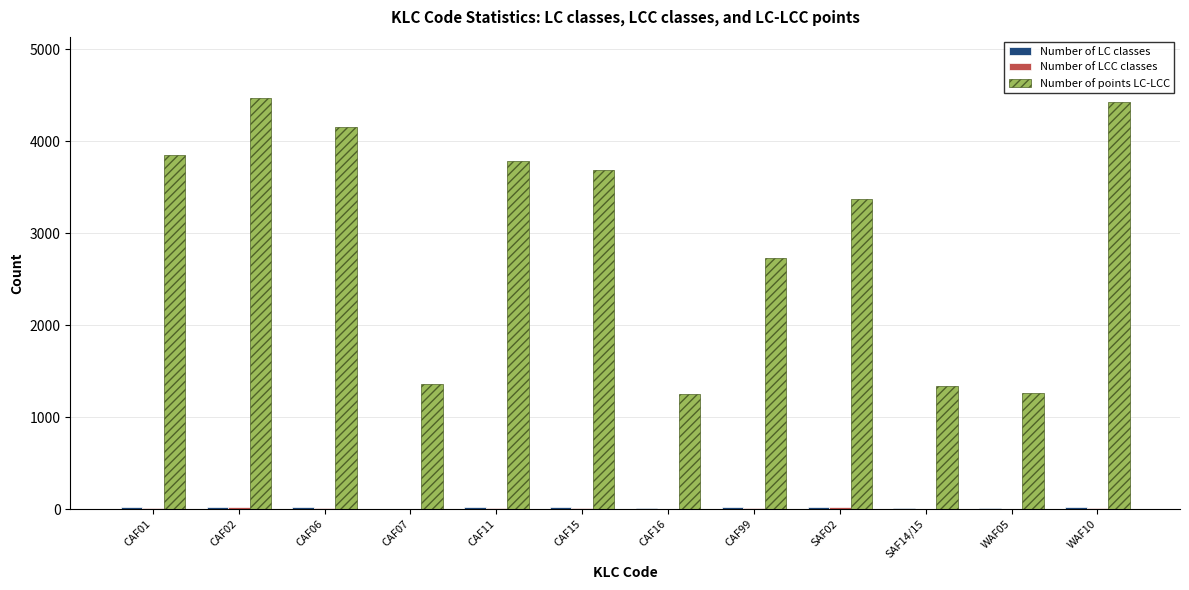

Count the number of categories in the chart.

12